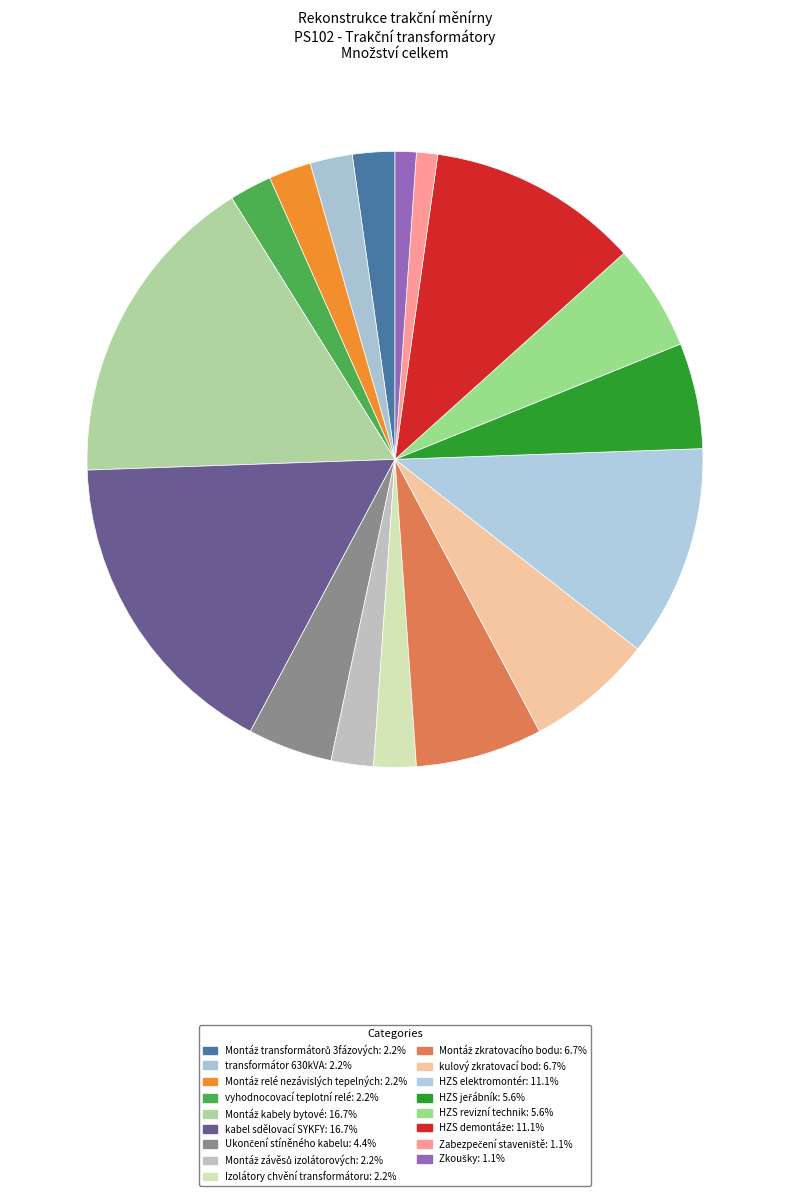

True or false: Montáž závěsů izolátorových accounts for 2% of the total.

True